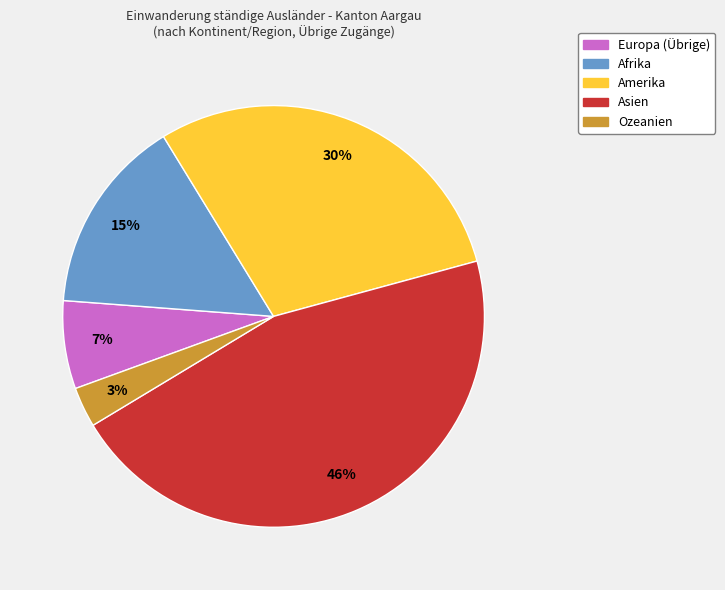

Does Afrika account for over 50% of the chart?

No